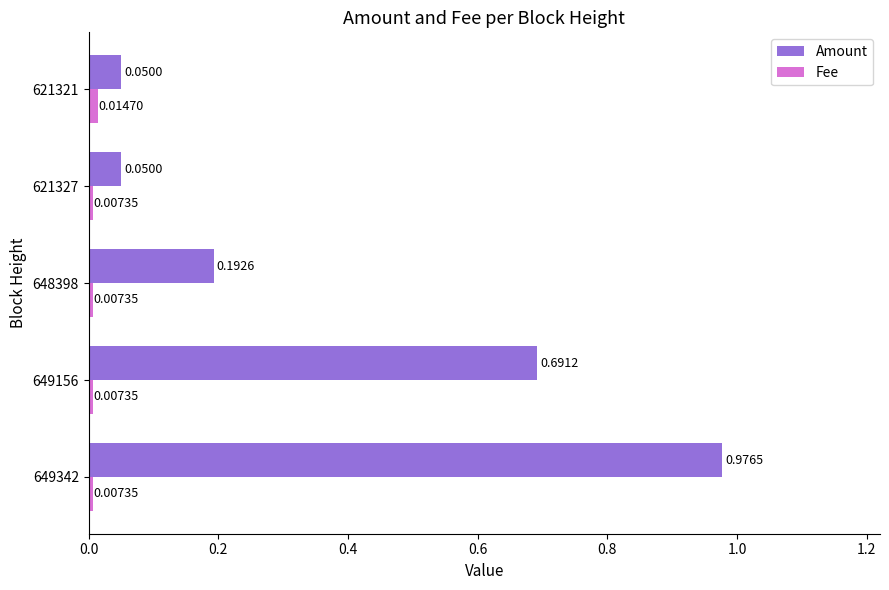

What is the difference between the maximum and minimum values in the Amount series?

0.9